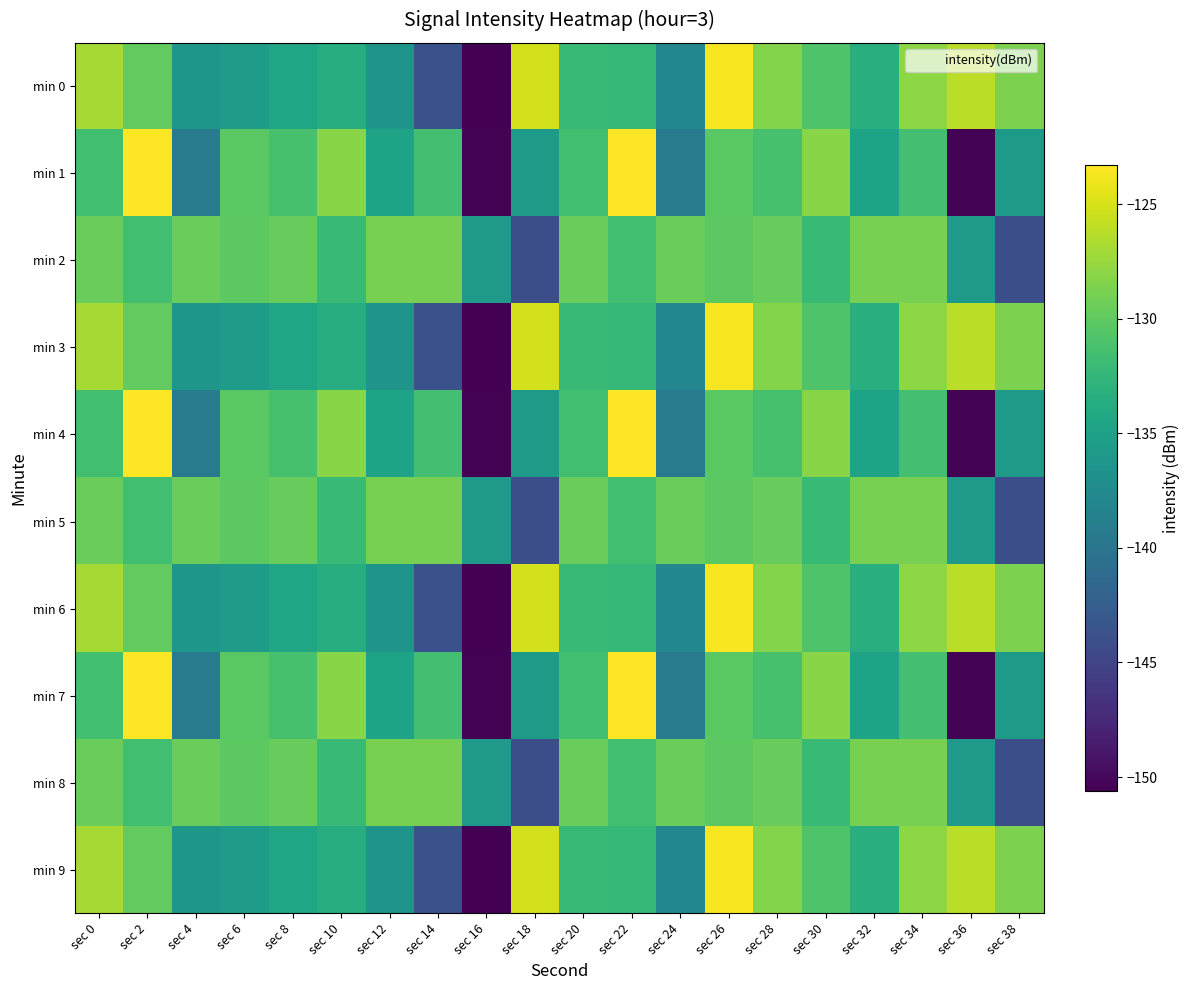

Reading left to right, extract all data points from this chart.

min 0: sec 0=-127.0	sec 2=-129.9	sec 4=-136.1	sec 6=-135.5	sec 8=-134.6	sec 10=-133.6	sec 12=-136.4	sec 14=-143.7	sec 16=-150.6	sec 18=-125.2	sec 20=-132.1	sec 22=-132.4	sec 24=-137.9	sec 26=-123.5	sec 28=-128.4	sec 30=-130.9	sec 32=-133.4	sec 34=-127.9	sec 36=-126.1	sec 38=-128.7
min 1: sec 0=-131.6	sec 2=-123.3	sec 4=-139.4	sec 6=-130.3	sec 8=-131.2	sec 10=-128.2	sec 12=-134.8	sec 14=-131.5	sec 16=-150.5	sec 18=-135.7	sec 20=-131.6	sec 22=-123.3	sec 24=-139.4	sec 26=-130.3	sec 28=-131.2	sec 30=-128.2	sec 32=-134.8	sec 34=-131.5	sec 36=-150.5	sec 38=-135.7
min 2: sec 0=-129.6	sec 2=-131.6	sec 4=-129.6	sec 6=-130.1	sec 8=-129.6	sec 10=-132.1	sec 12=-128.9	sec 14=-128.9	sec 16=-135.8	sec 18=-144.0	sec 20=-129.6	sec 22=-131.6	sec 24=-129.6	sec 26=-130.1	sec 28=-129.6	sec 30=-132.1	sec 32=-128.9	sec 34=-128.9	sec 36=-135.8	sec 38=-144.0
min 3: sec 0=-127.0	sec 2=-129.9	sec 4=-136.1	sec 6=-135.5	sec 8=-134.6	sec 10=-133.6	sec 12=-136.4	sec 14=-143.7	sec 16=-150.6	sec 18=-125.2	sec 20=-132.1	sec 22=-132.4	sec 24=-137.9	sec 26=-123.5	sec 28=-128.4	sec 30=-130.9	sec 32=-133.4	sec 34=-127.9	sec 36=-126.1	sec 38=-128.7
min 4: sec 0=-131.6	sec 2=-123.3	sec 4=-139.4	sec 6=-130.3	sec 8=-131.2	sec 10=-128.2	sec 12=-134.8	sec 14=-131.5	sec 16=-150.5	sec 18=-135.7	sec 20=-131.6	sec 22=-123.3	sec 24=-139.4	sec 26=-130.3	sec 28=-131.2	sec 30=-128.2	sec 32=-134.8	sec 34=-131.5	sec 36=-150.5	sec 38=-135.7
min 5: sec 0=-129.6	sec 2=-131.6	sec 4=-129.6	sec 6=-130.1	sec 8=-129.6	sec 10=-132.1	sec 12=-128.9	sec 14=-128.9	sec 16=-135.8	sec 18=-144.0	sec 20=-129.6	sec 22=-131.6	sec 24=-129.6	sec 26=-130.1	sec 28=-129.6	sec 30=-132.1	sec 32=-128.9	sec 34=-128.9	sec 36=-135.8	sec 38=-144.0
min 6: sec 0=-127.0	sec 2=-129.9	sec 4=-136.1	sec 6=-135.5	sec 8=-134.6	sec 10=-133.6	sec 12=-136.4	sec 14=-143.7	sec 16=-150.6	sec 18=-125.2	sec 20=-132.1	sec 22=-132.4	sec 24=-137.9	sec 26=-123.5	sec 28=-128.4	sec 30=-130.9	sec 32=-133.4	sec 34=-127.9	sec 36=-126.1	sec 38=-128.7
min 7: sec 0=-131.6	sec 2=-123.3	sec 4=-139.4	sec 6=-130.3	sec 8=-131.2	sec 10=-128.2	sec 12=-134.8	sec 14=-131.5	sec 16=-150.5	sec 18=-135.7	sec 20=-131.6	sec 22=-123.3	sec 24=-139.4	sec 26=-130.3	sec 28=-131.2	sec 30=-128.2	sec 32=-134.8	sec 34=-131.5	sec 36=-150.5	sec 38=-135.7
min 8: sec 0=-129.6	sec 2=-131.6	sec 4=-129.6	sec 6=-130.1	sec 8=-129.6	sec 10=-132.1	sec 12=-128.9	sec 14=-128.9	sec 16=-135.8	sec 18=-144.0	sec 20=-129.6	sec 22=-131.6	sec 24=-129.6	sec 26=-130.1	sec 28=-129.6	sec 30=-132.1	sec 32=-128.9	sec 34=-128.9	sec 36=-135.8	sec 38=-144.0
min 9: sec 0=-127.0	sec 2=-129.9	sec 4=-136.1	sec 6=-135.5	sec 8=-134.6	sec 10=-133.6	sec 12=-136.4	sec 14=-143.7	sec 16=-150.6	sec 18=-125.2	sec 20=-132.1	sec 22=-132.4	sec 24=-137.9	sec 26=-123.5	sec 28=-128.4	sec 30=-130.9	sec 32=-133.4	sec 34=-127.9	sec 36=-126.1	sec 38=-128.7